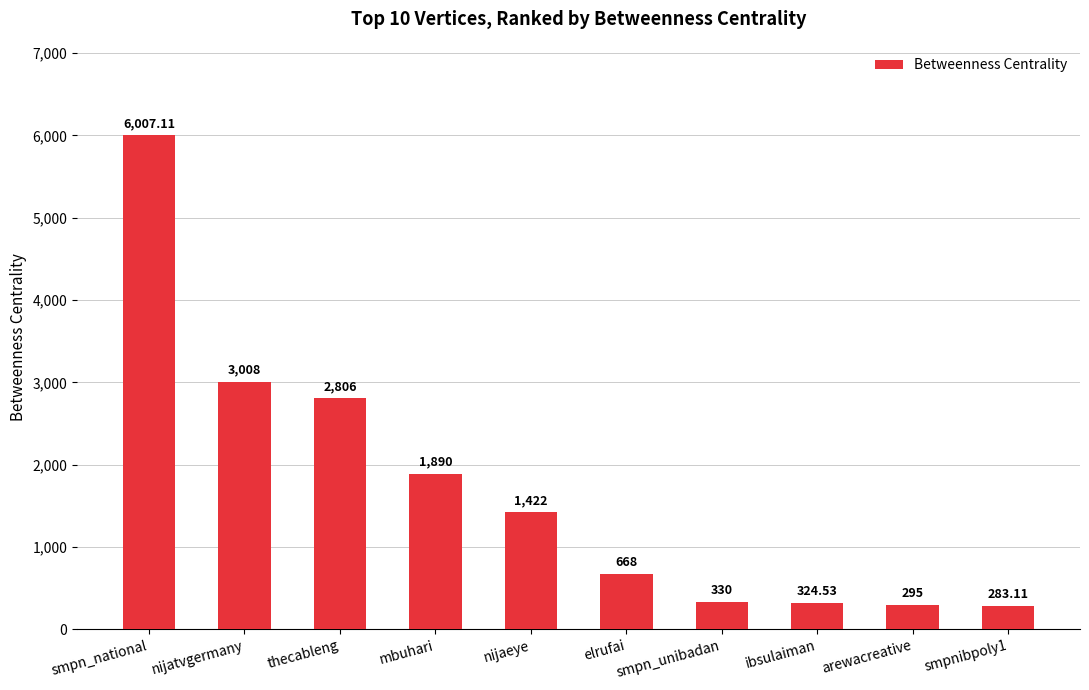

How many series are shown in this chart?

1